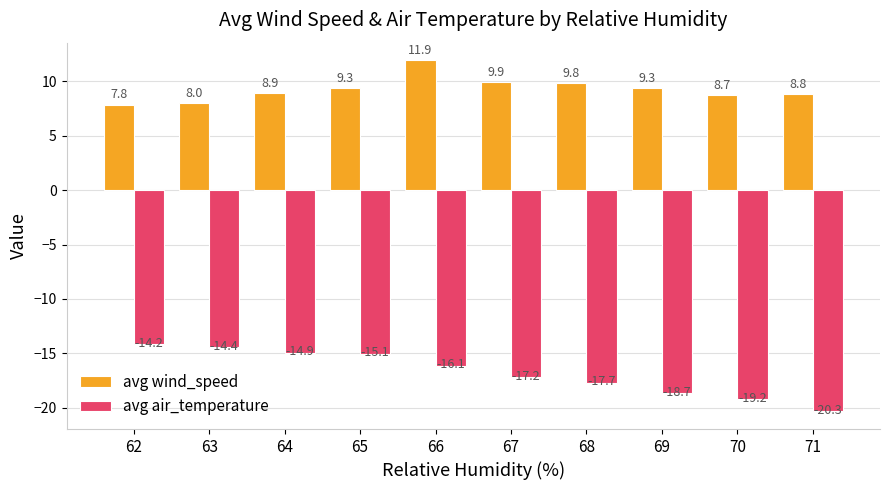

Rank the series by their maximum value, from lowest to highest.

avg air_temperature, avg wind_speed